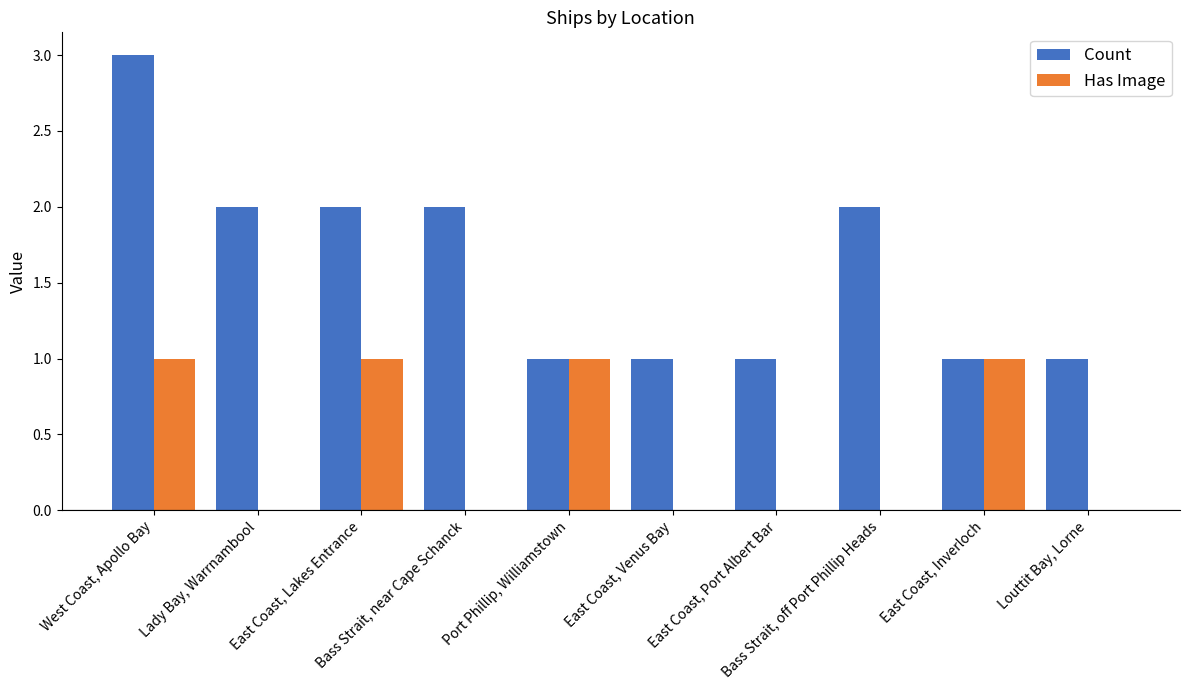

What is the sum of all Count values?

16